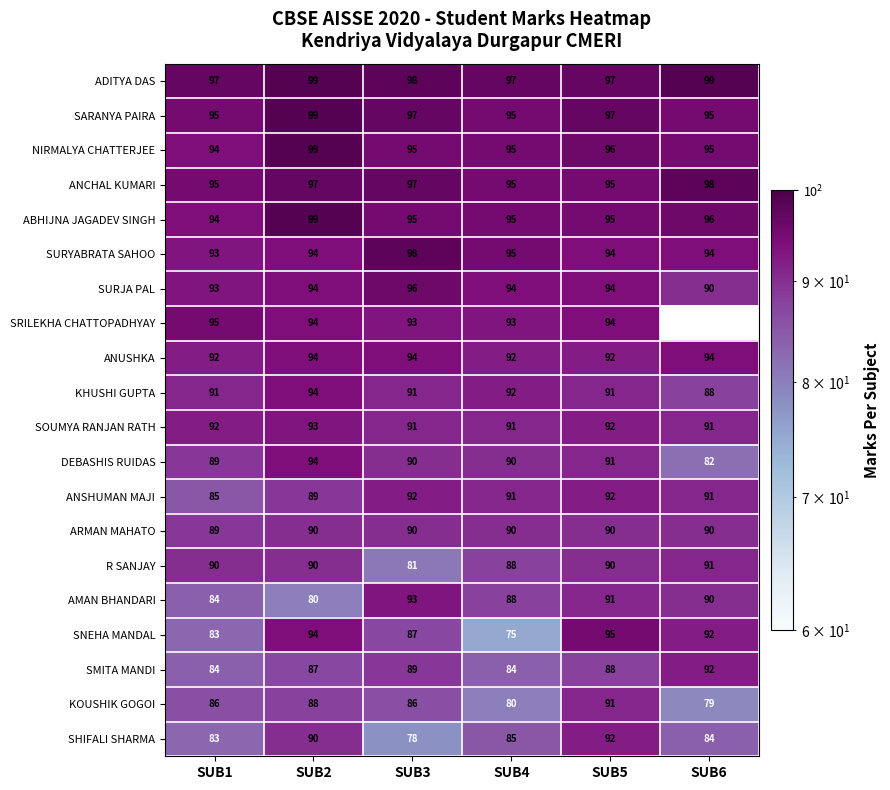

Is the value of DEBASHIS RUIDAS at SUB4 greater than the value of SRILEKHA CHATTOPADHYAY at SUB1?

No